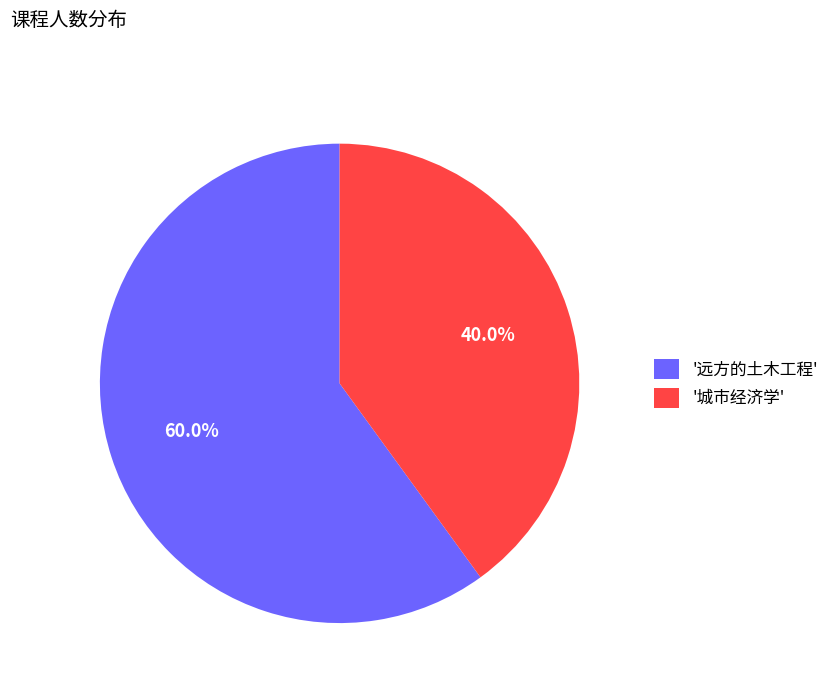

Approximately how many times larger is the value at '城市经济学' compared to '远方的土木工程'?

0.7